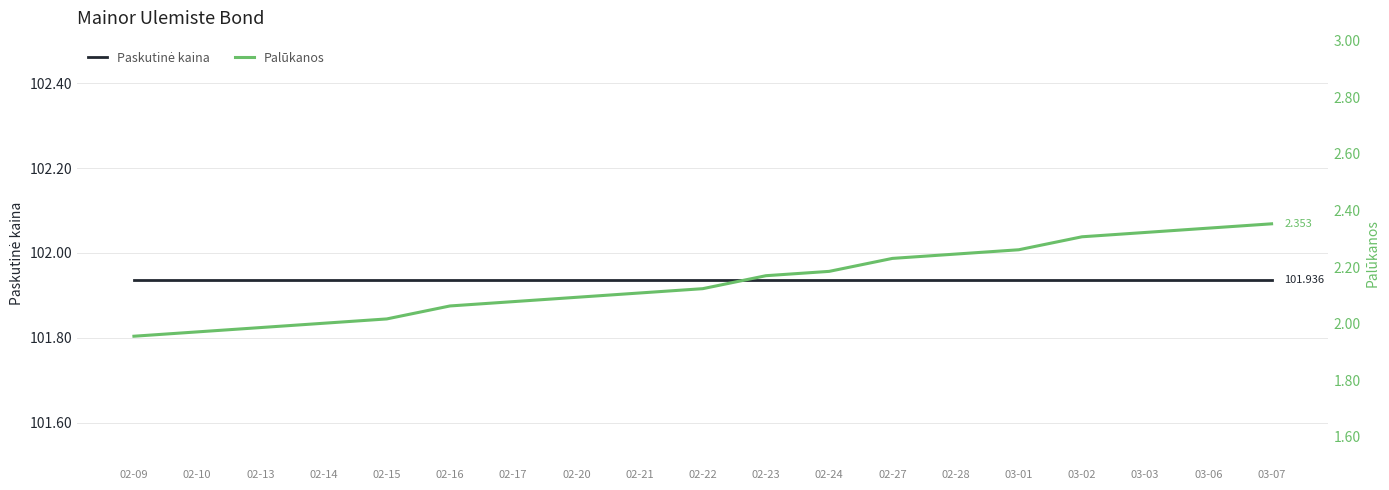

Reading left to right, transcribe all the data shown in this chart.

Paskutinė kaina: 101.9	101.9	101.9	101.9	101.9	101.9	101.9	101.9	101.9	101.9	101.9	101.9	101.9	101.9	101.9	101.9	101.9	101.9	101.9
Palūkanos: 2.0	2.0	2.0	2.0	2.0	2.1	2.1	2.1	2.1	2.1	2.2	2.2	2.2	2.2	2.3	2.3	2.3	2.3	2.4